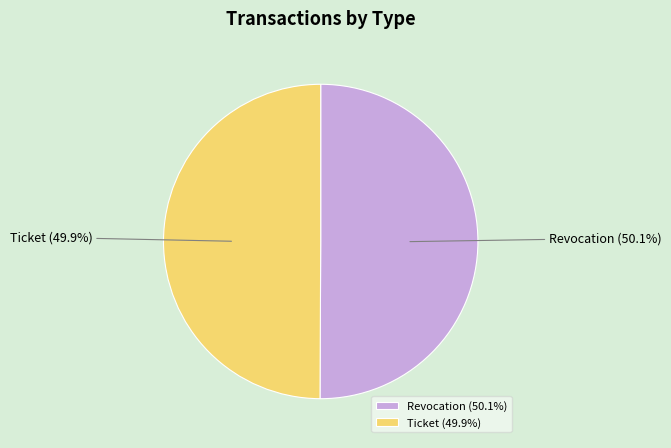

The Revocation slice represents 43% of the pie. True or false?

False